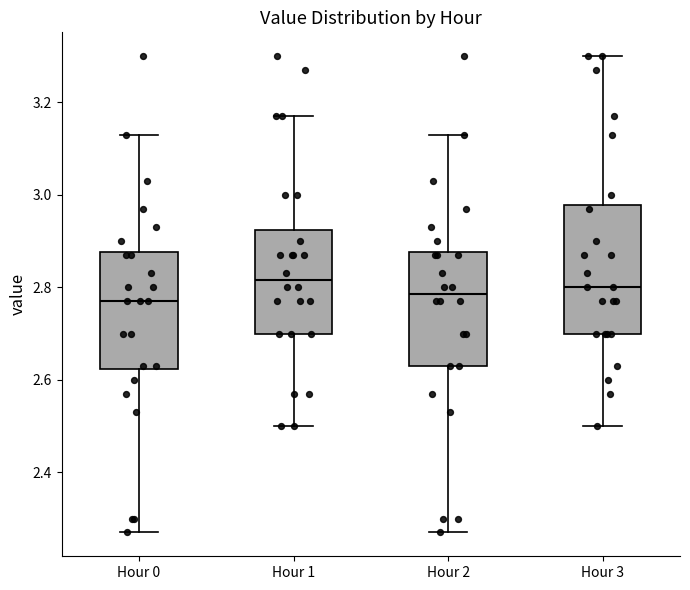

Reading left to right, read every box against the y-axis: the position of its median line, the range the box covers, and the ends of its whiskers. The values are not printed on the chart, so give them approximately, as read against the axis.

Hour 0: median 2.78, box 2.62 to 2.88, whiskers 2.28 to 3.14
Hour 1: median 2.82, box 2.70 to 2.92, whiskers 2.50 to 3.18
Hour 2: median 2.78, box 2.64 to 2.88, whiskers 2.28 to 3.14
Hour 3: median 2.80, box 2.70 to 2.98, whiskers 2.50 to 3.30